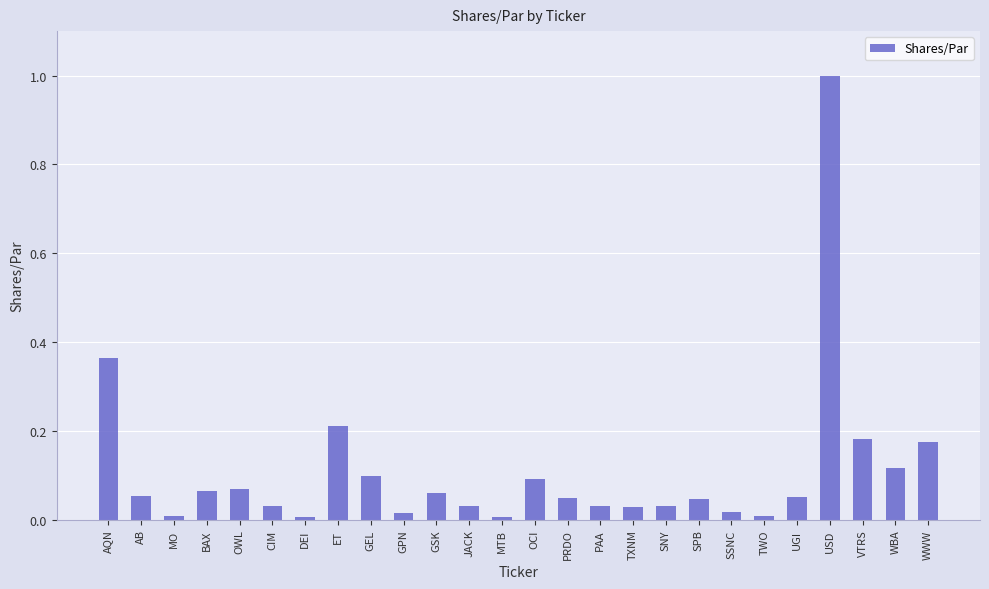

How many series are shown in this chart?

1